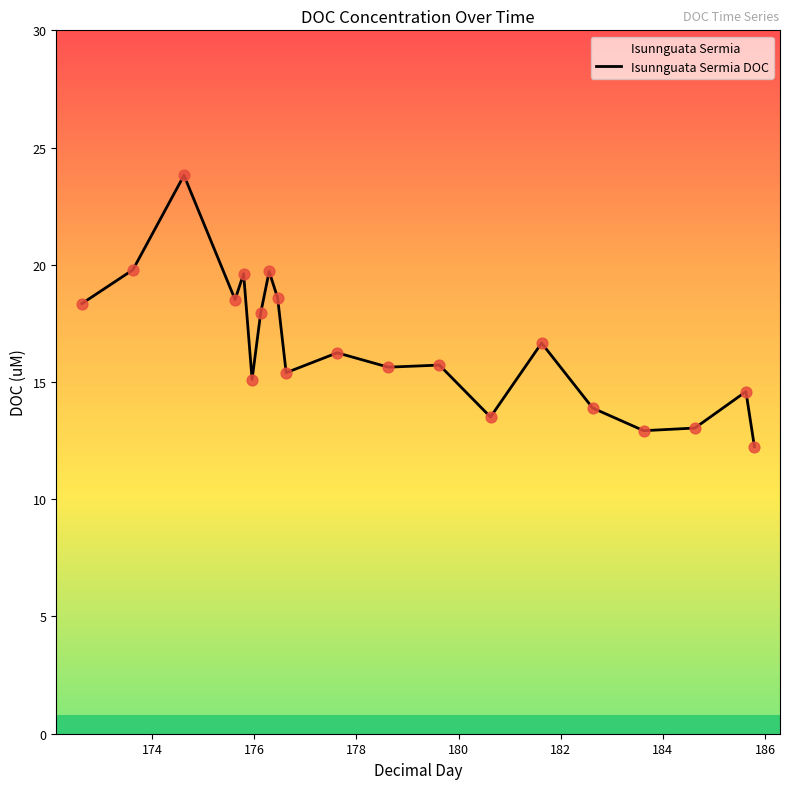

What is the smallest value displayed?

12.2